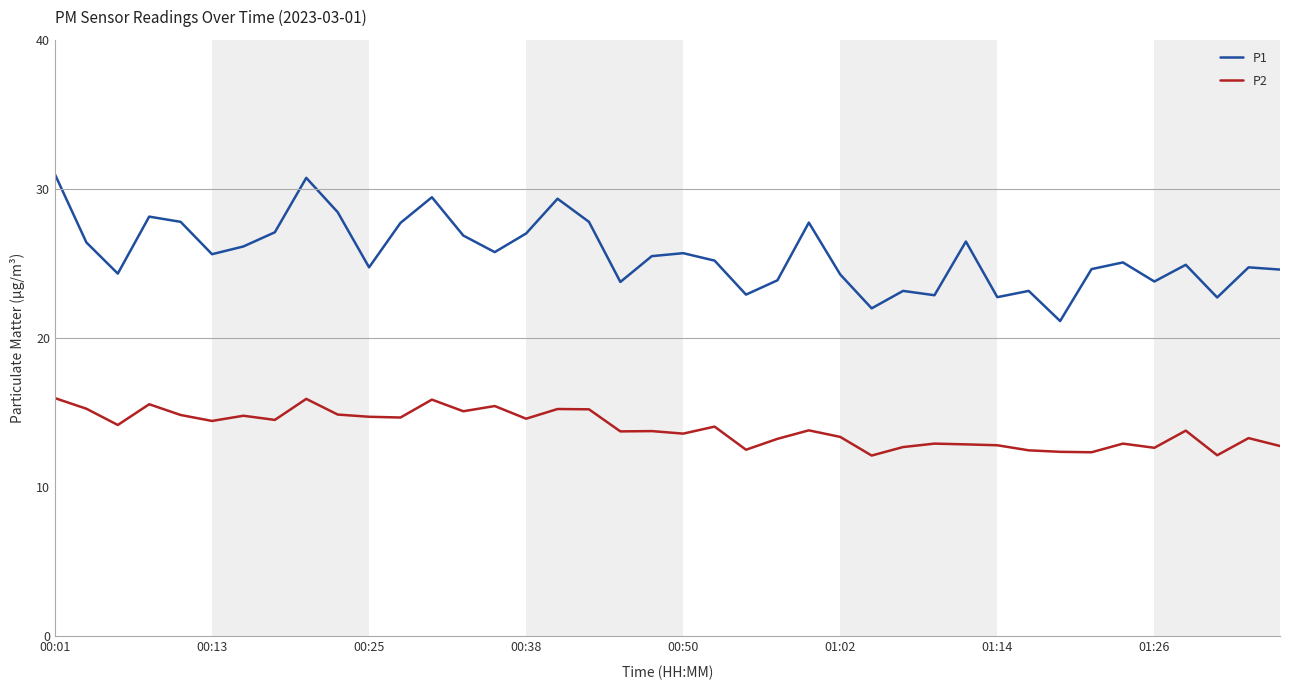

True or false: P1 and P2 intersect in this chart.

False